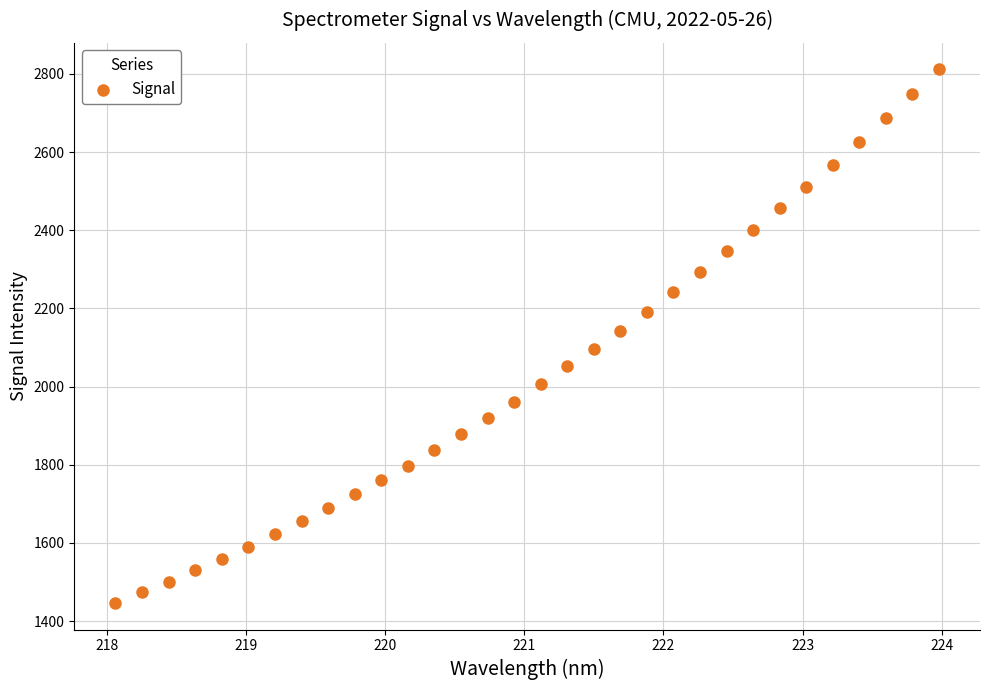

What is the range of X values (max minus min)?

5.9